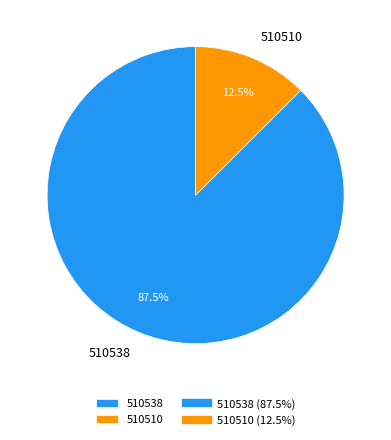

Count the number of slices in the pie.

2